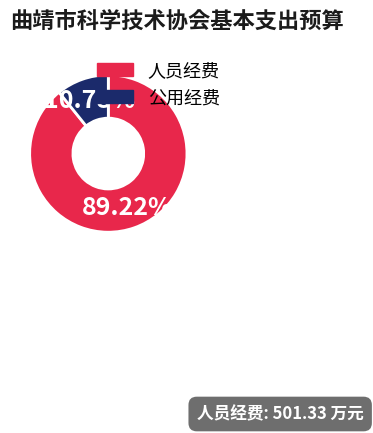

Do 人员经费 and 公用经费 together represent more than half of the pie?

Yes